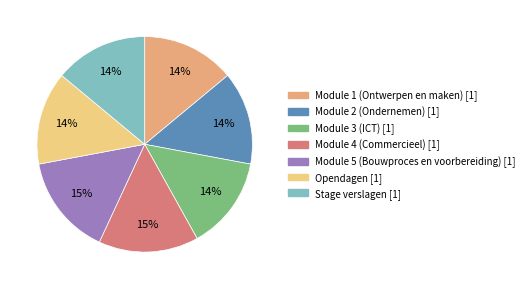

Approximately how many times larger is the value at Module 4 (Commercieel) compared to Module 2 (Ondernemen)?

1.1